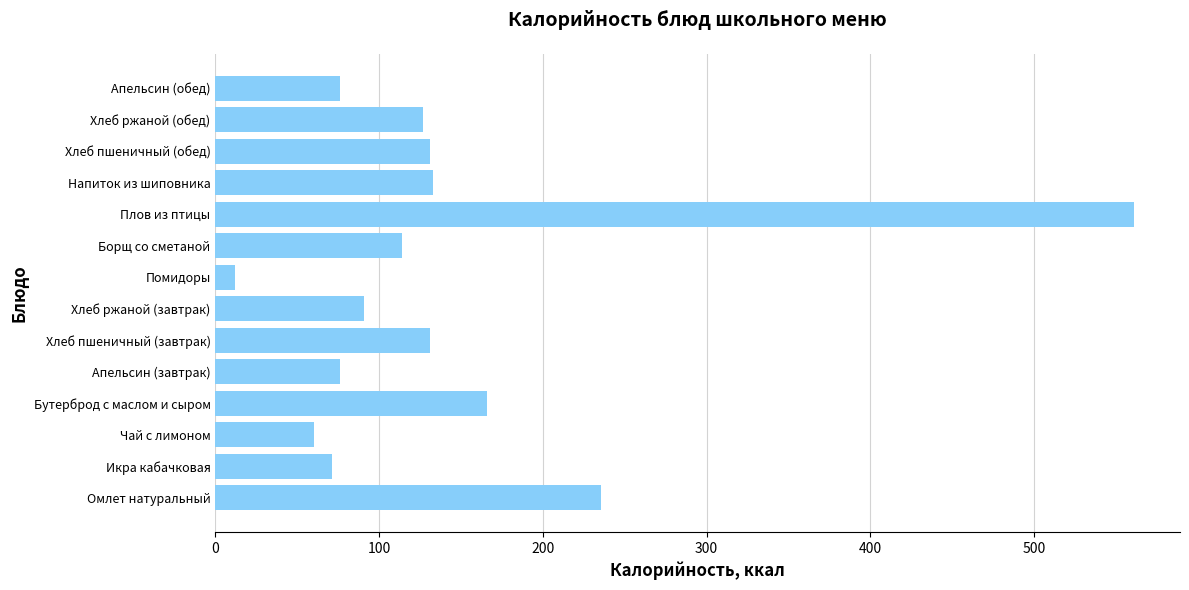

Which category has the lowest value across all series?

Помидоры